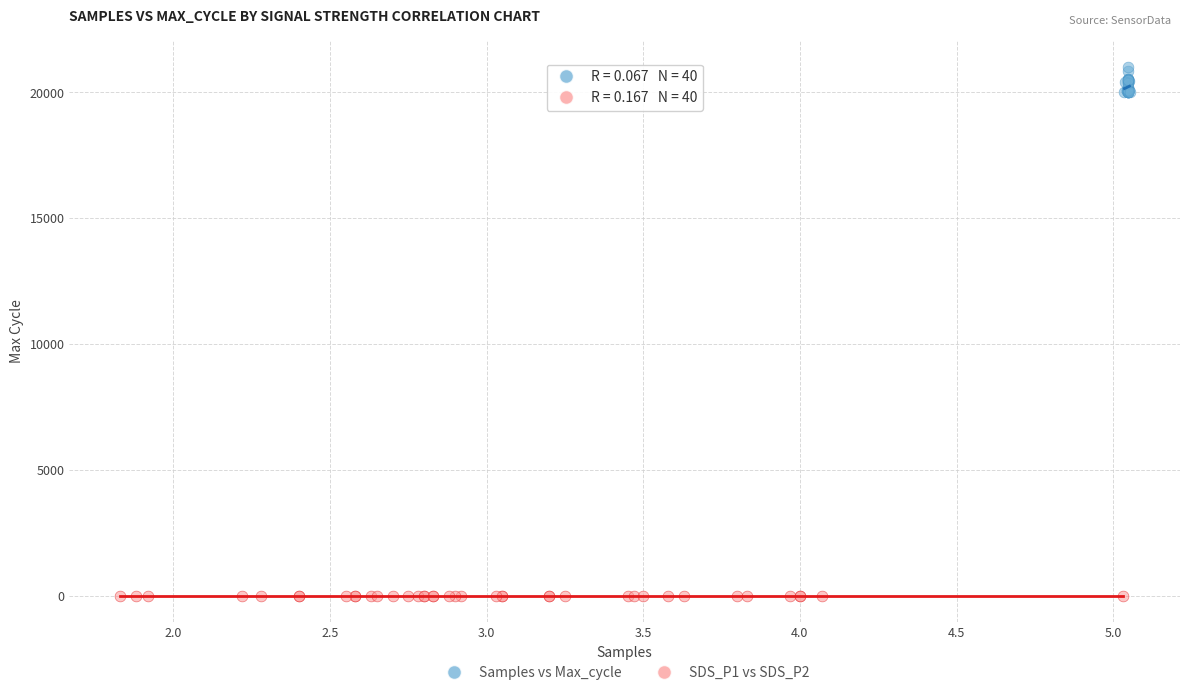

Which series contains the highest Y value?

Samples vs Max_cycle